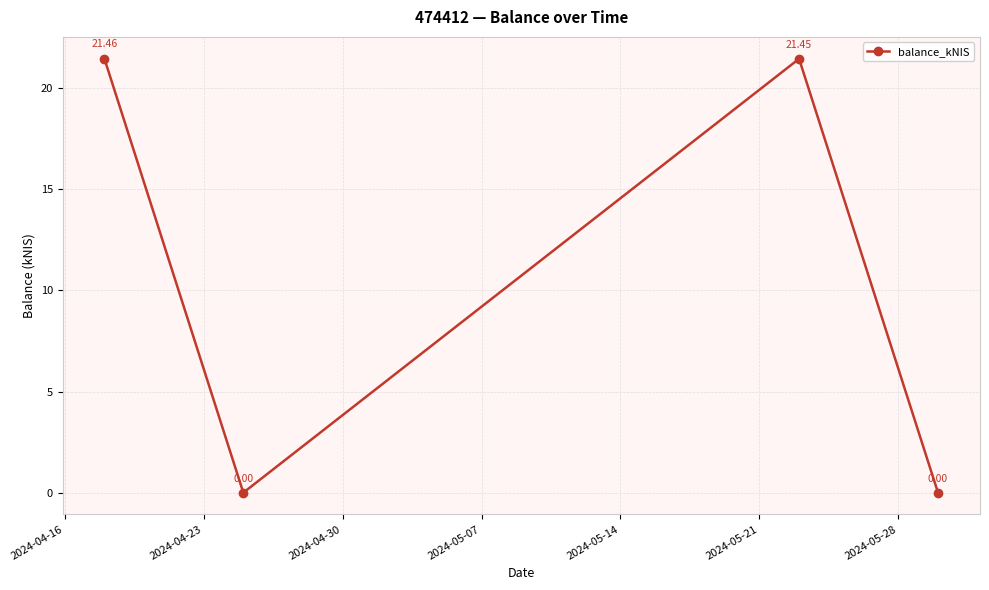

How many interior local peaks (higher than both neighbors) does the data have?

1